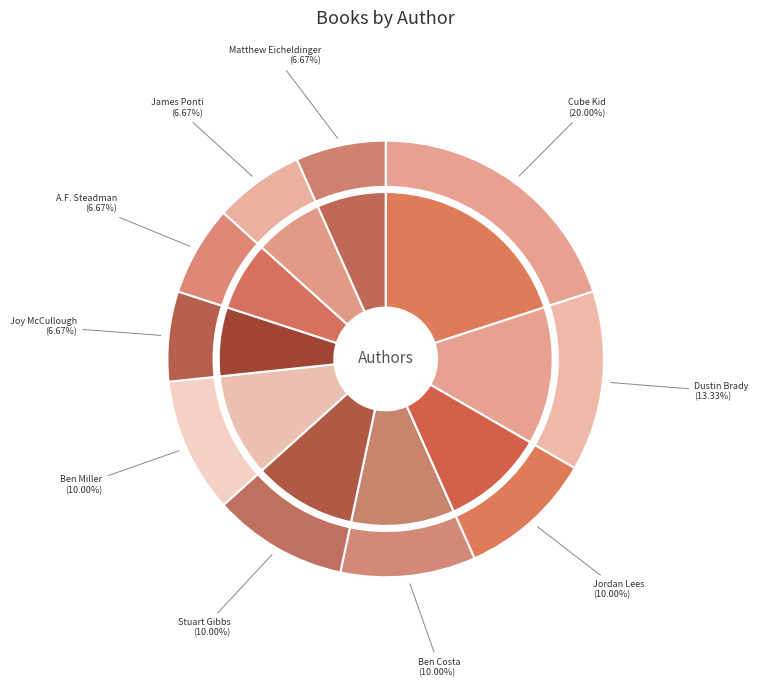

Does Ben Costa & James Parks represent more than half of the total?

No